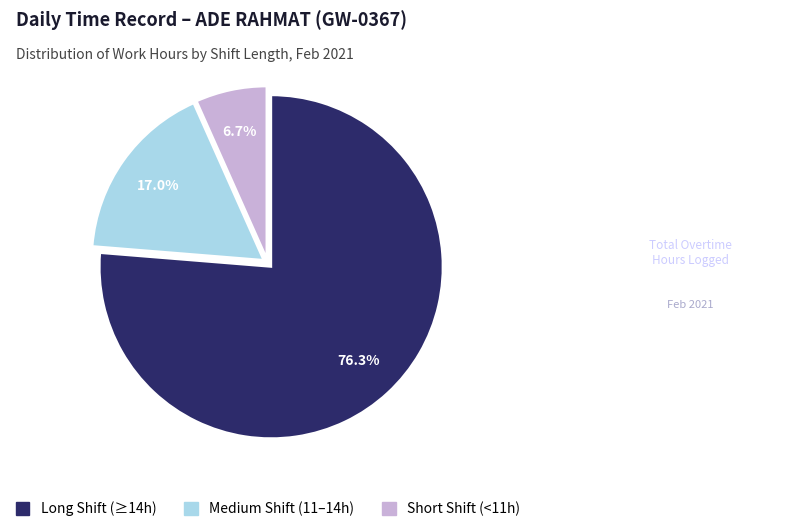

Is there a majority slice in this chart?

Yes